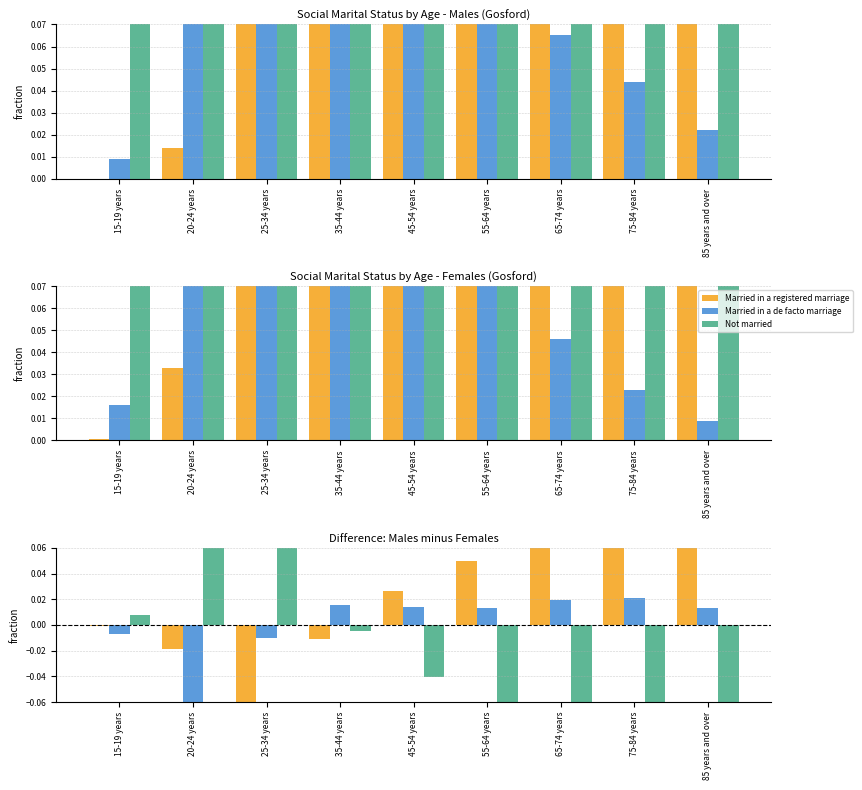

What is the sum of all Married in a registered marriage values?

0.7